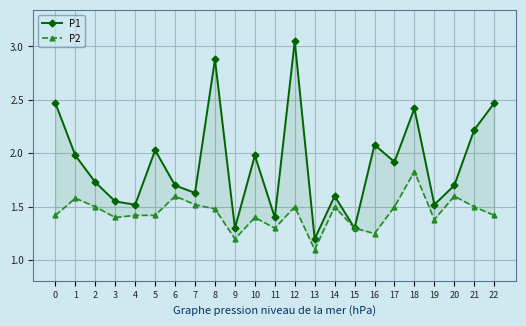

Rank the series by their maximum value, from highest to lowest.

P1, P2